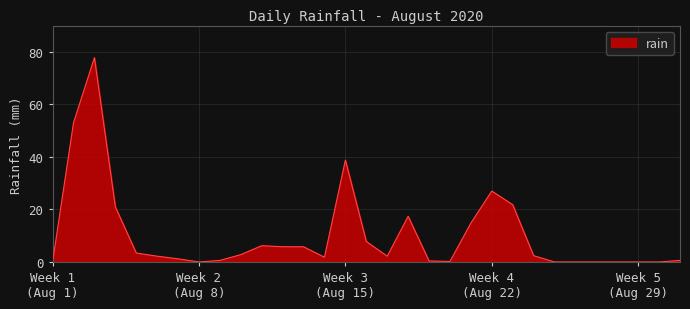

What is the greatest value displayed?

77.8